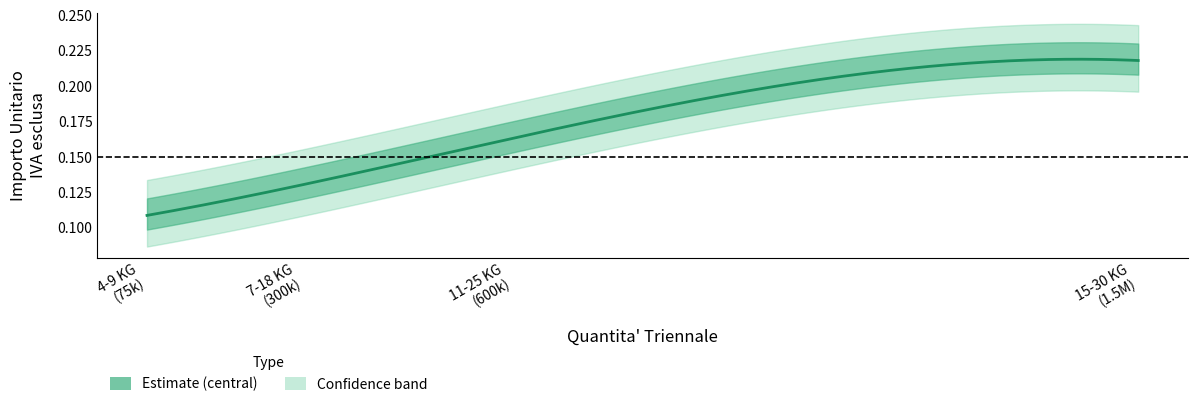

Reading left to right, what are all the values shown in this chart?

0.1	0.1	0.2	0.2